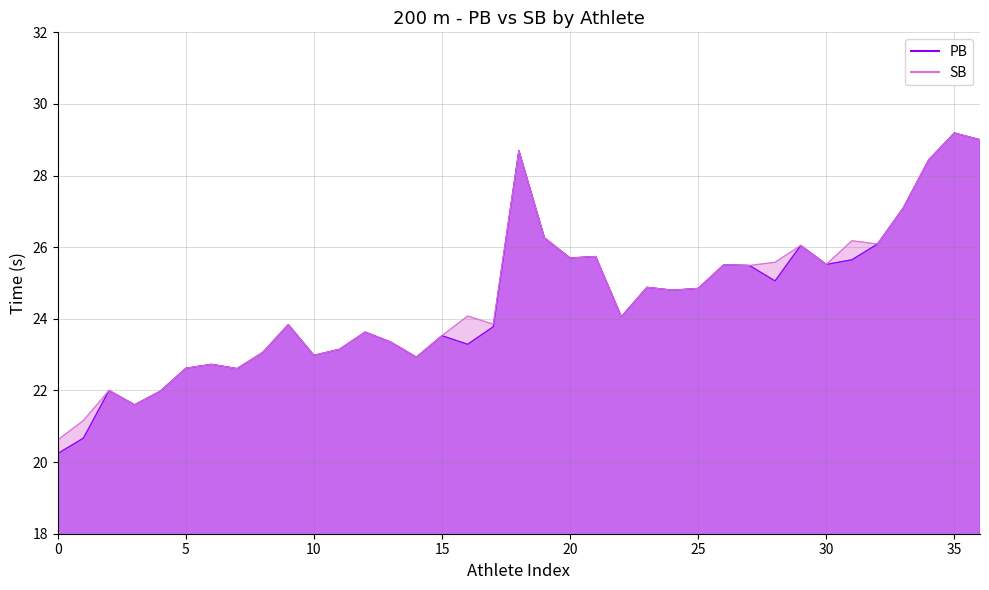

Where is SB nearest to the value 24?

Kovačovicová